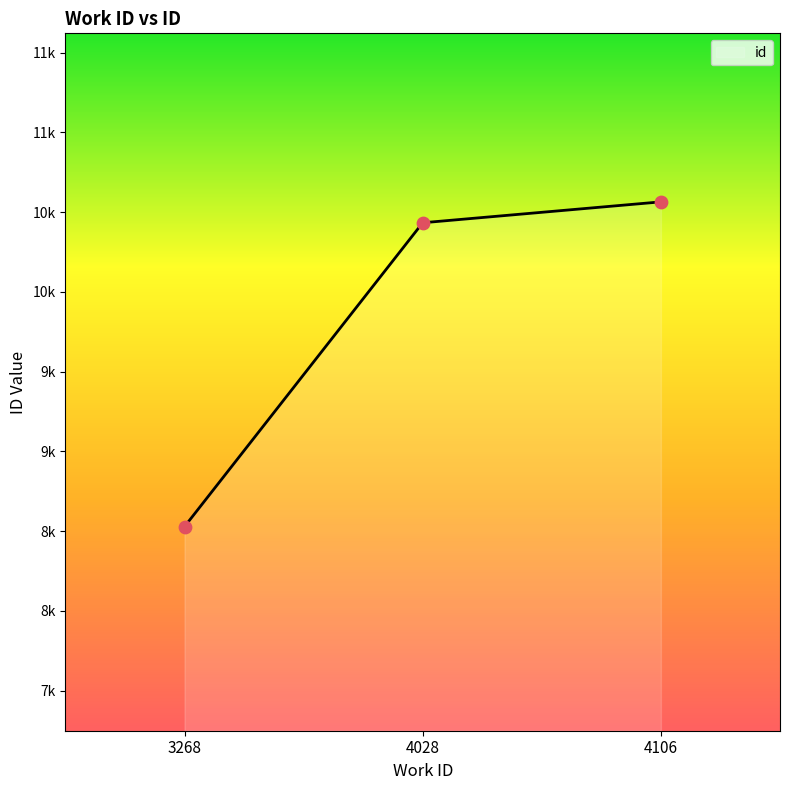

What is the change in value from 3268 to 4106?

+2036